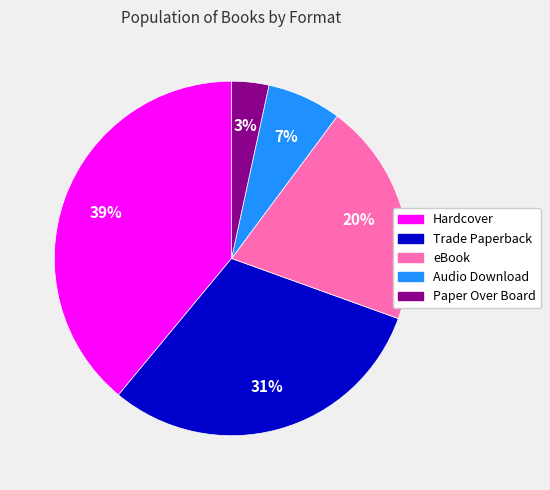

How many slices are in this pie chart?

5